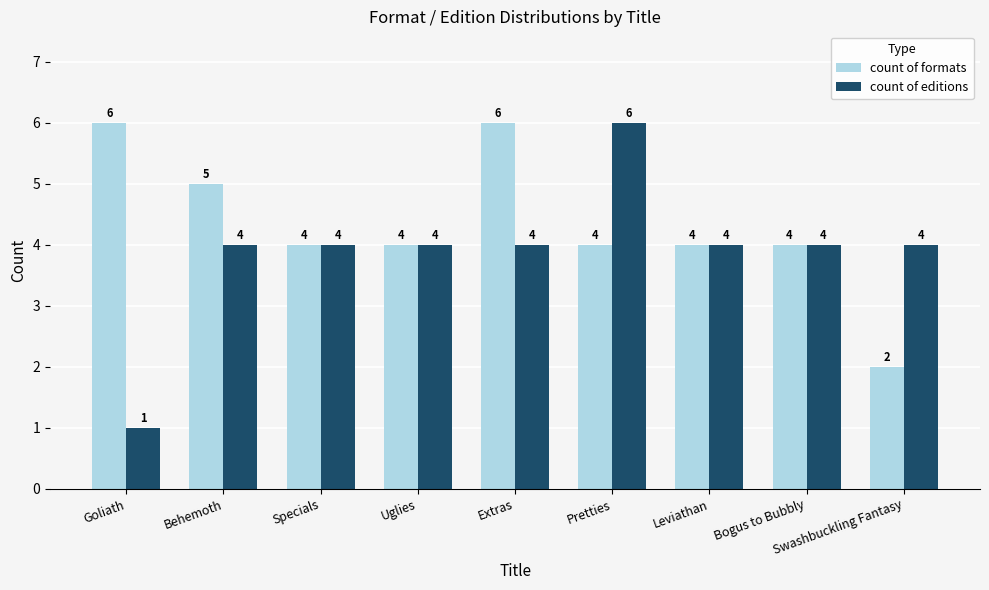

What is the average value of the count of editions series?

4